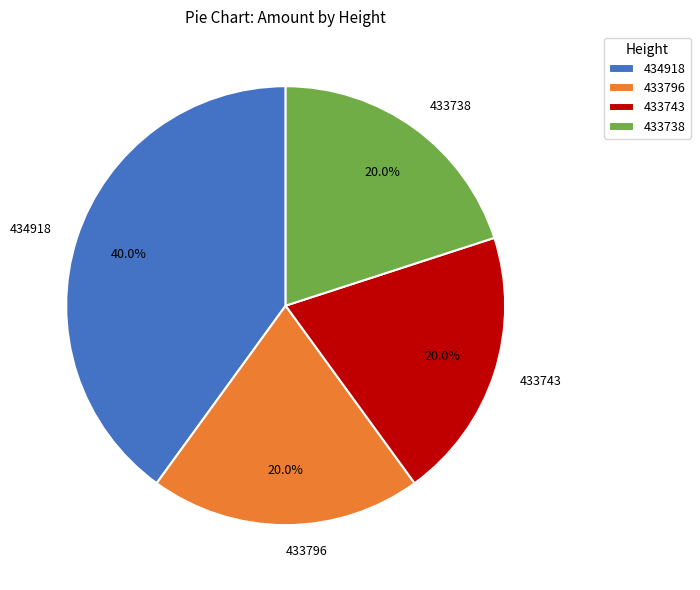

To the nearest percent, what portion does 433743 represent?

20%